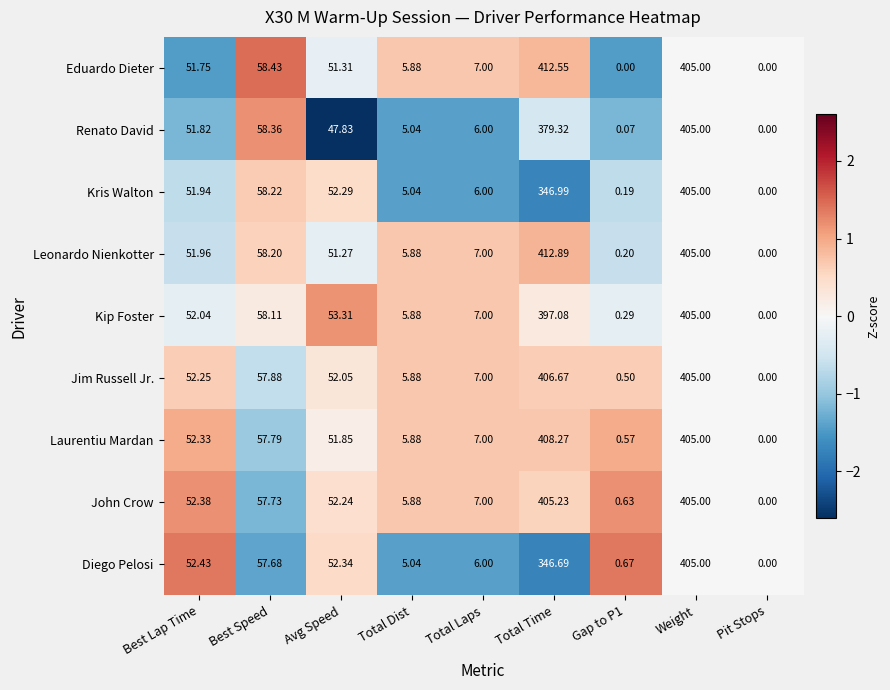

Between Avg Speed and Pit Stops, which series saw the biggest shift?

Kip Foster